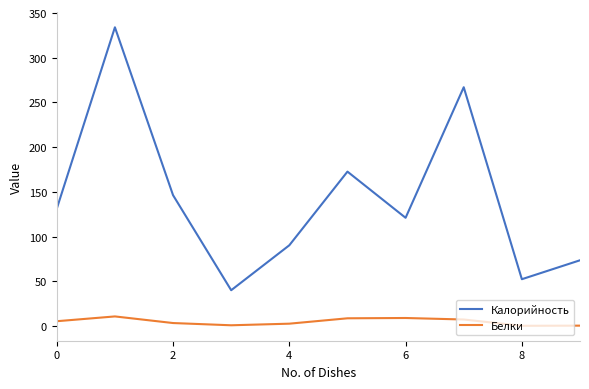

List the series in order of their peak value, lowest first.

Белки, Калорийность